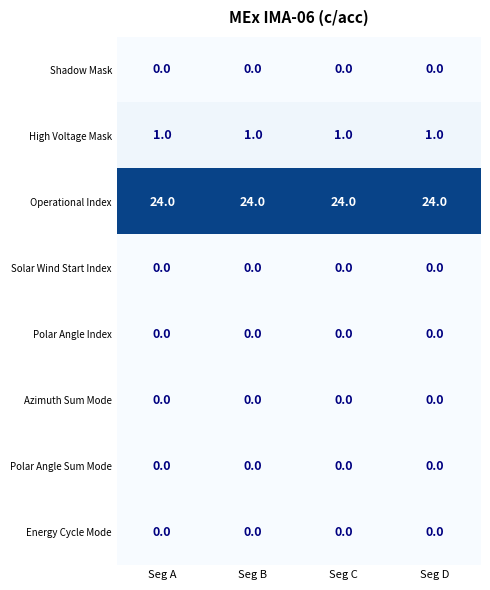

What is the total value across all series at Seg D?

25